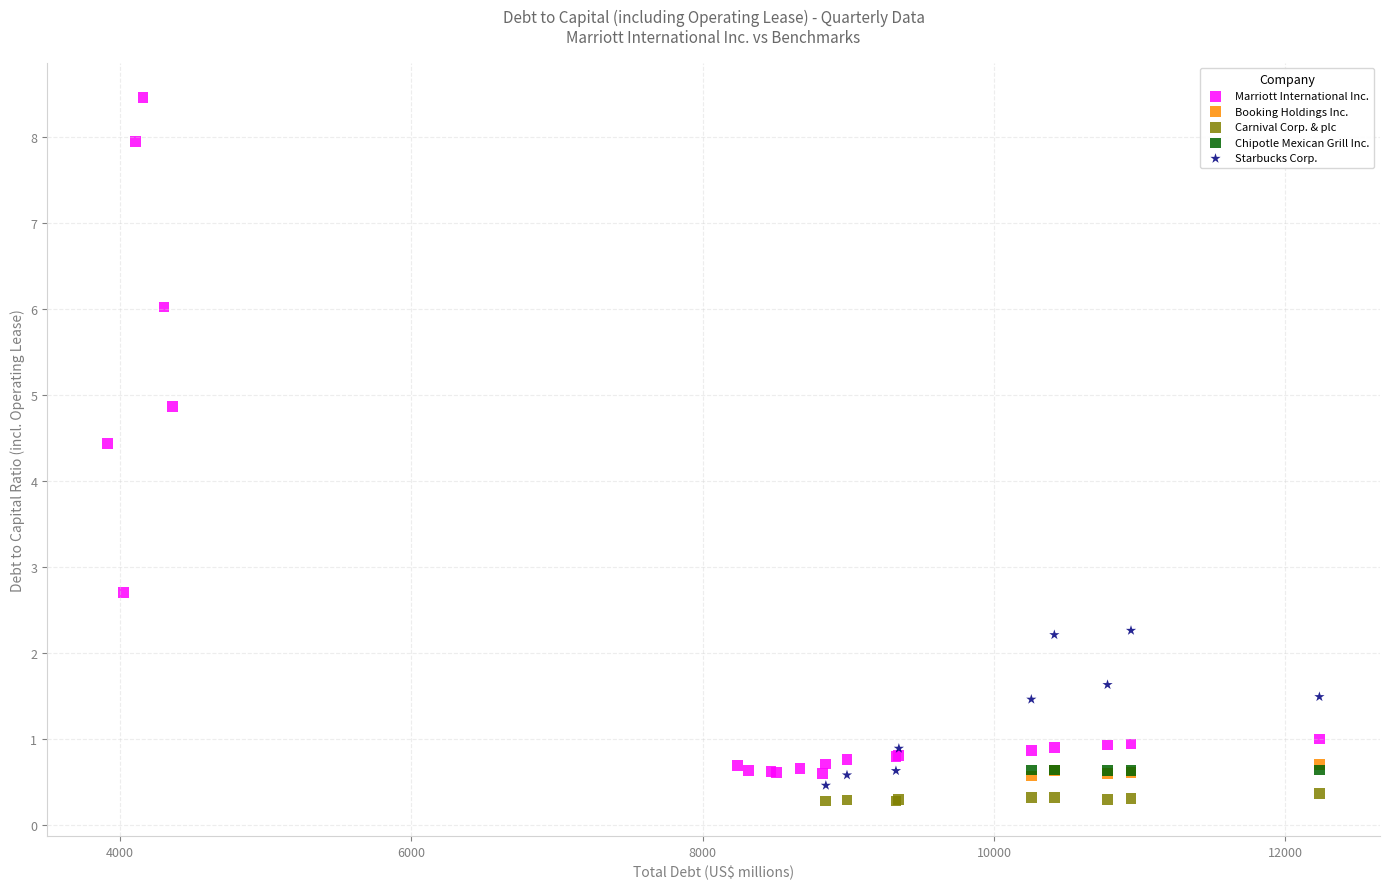

Which series has the largest Y range (max minus min)?

Marriott International Inc.